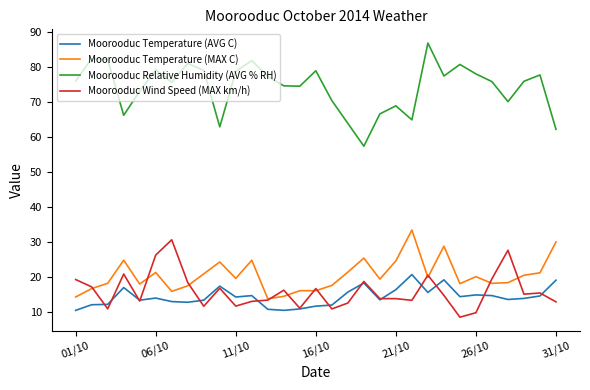

What is the difference between the maximum and minimum values in the Moorooduc Temperature (AVG C) series?

10.2